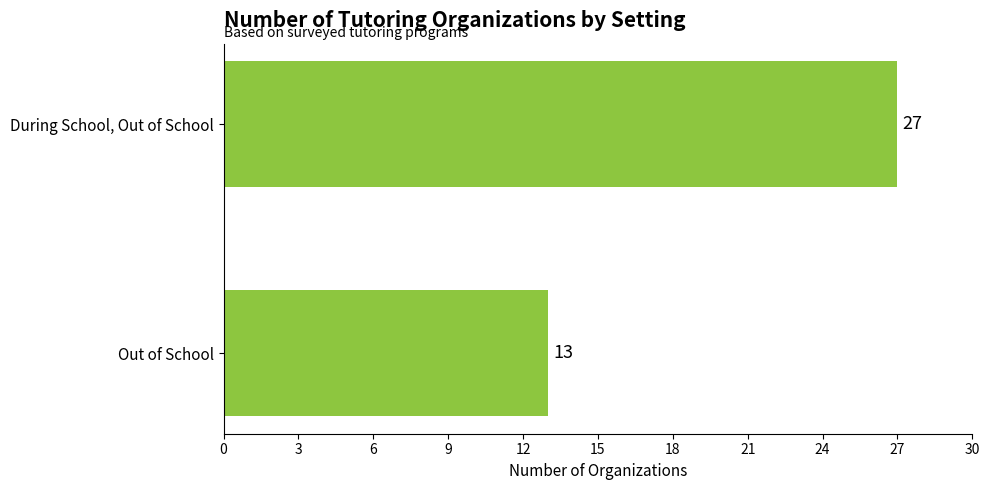

Between During School, Out of School and Out of School, which is larger?

During School, Out of School